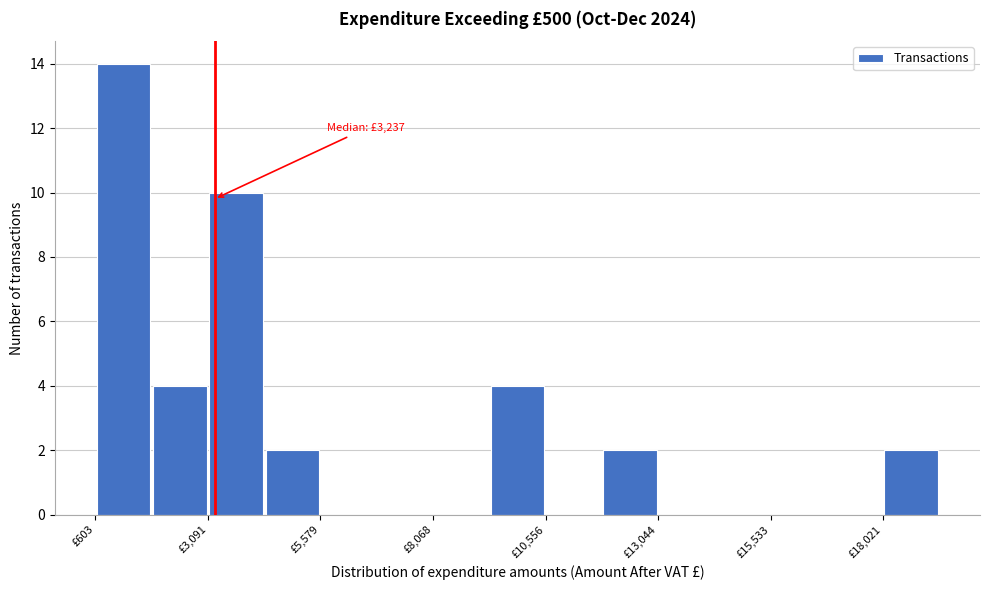

Read against the x-axis, roughly where is the centre of the tallest bar?

1000